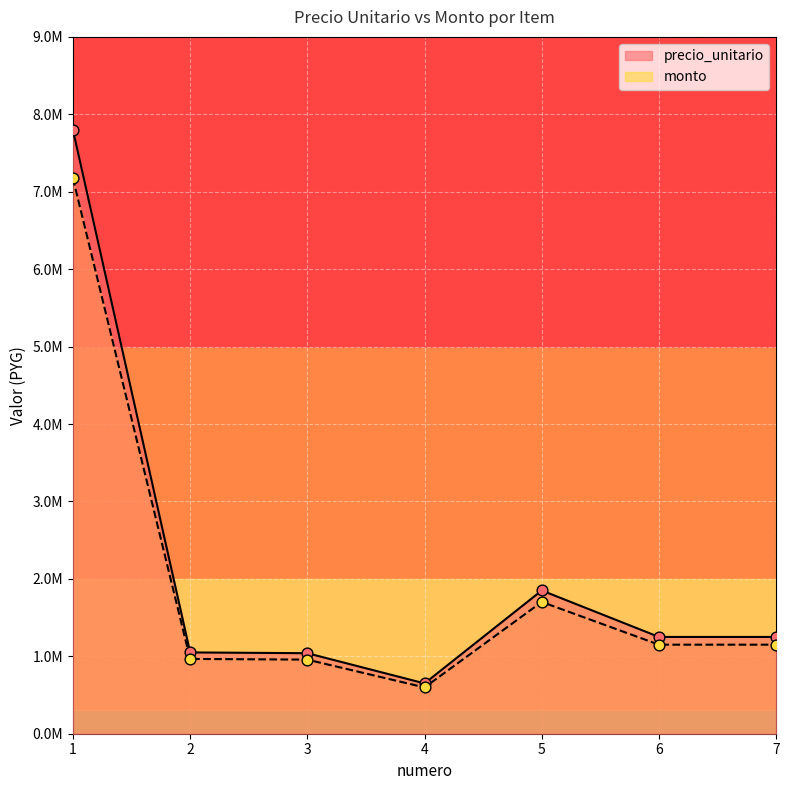

What is the total value across all series at 4?

1248000